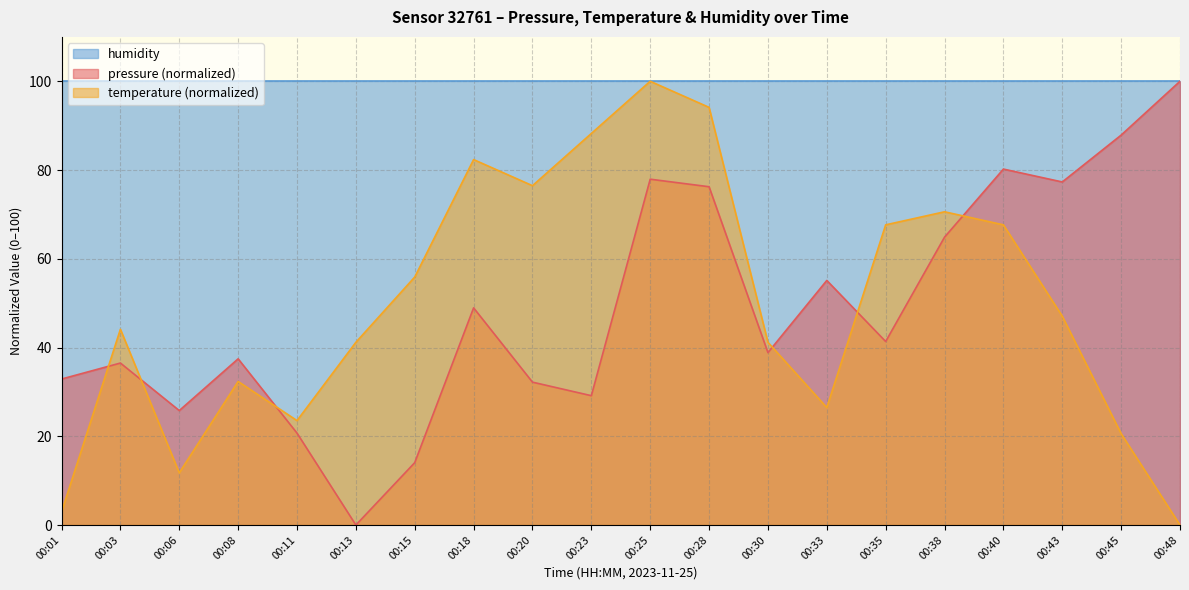

Does the chart have visible grid lines?

Yes